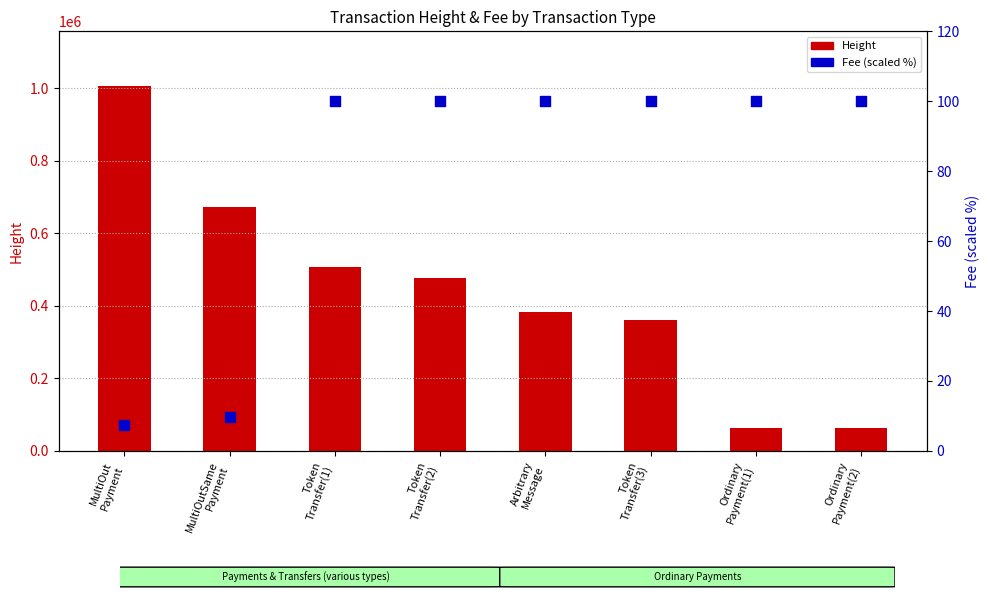

At how many categories does at least one series exceed 79300?

6